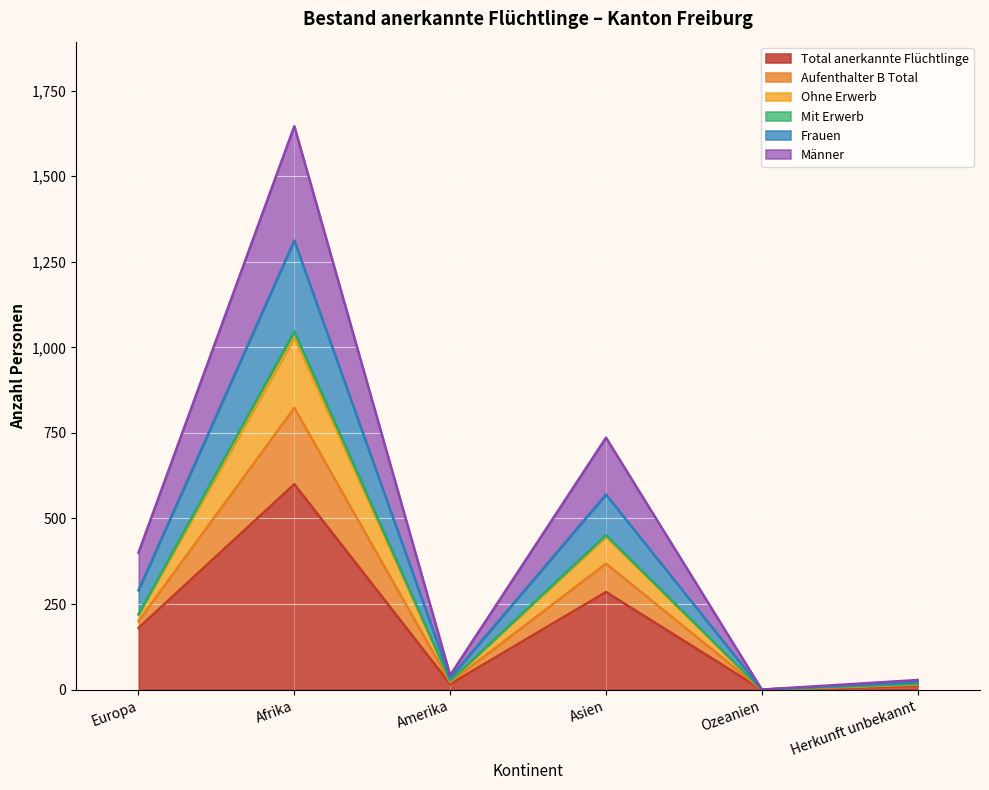

True or false: Ohne Erwerb and Total anerkannte Flüchtlinge cross at least once.

False